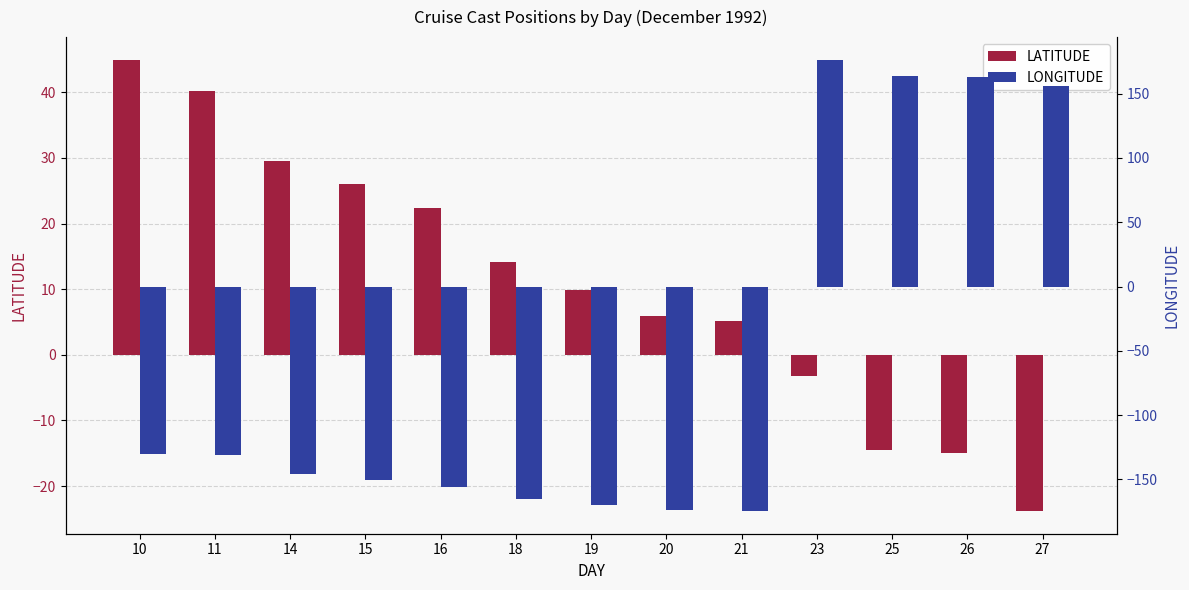

Between 23 and 25, which is larger?

23